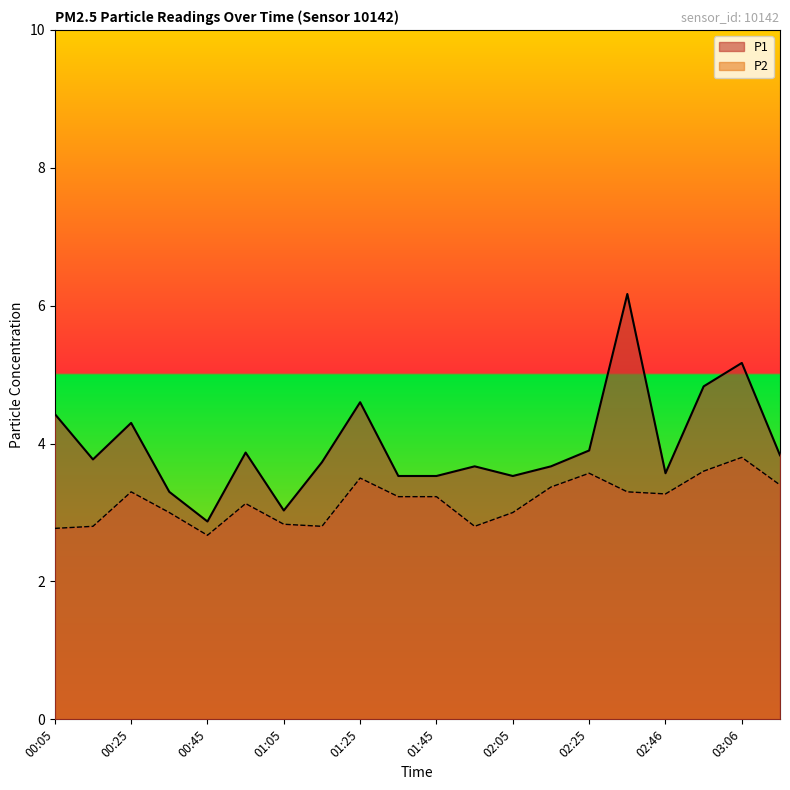

Where is the first local maximum for P1?

00:25